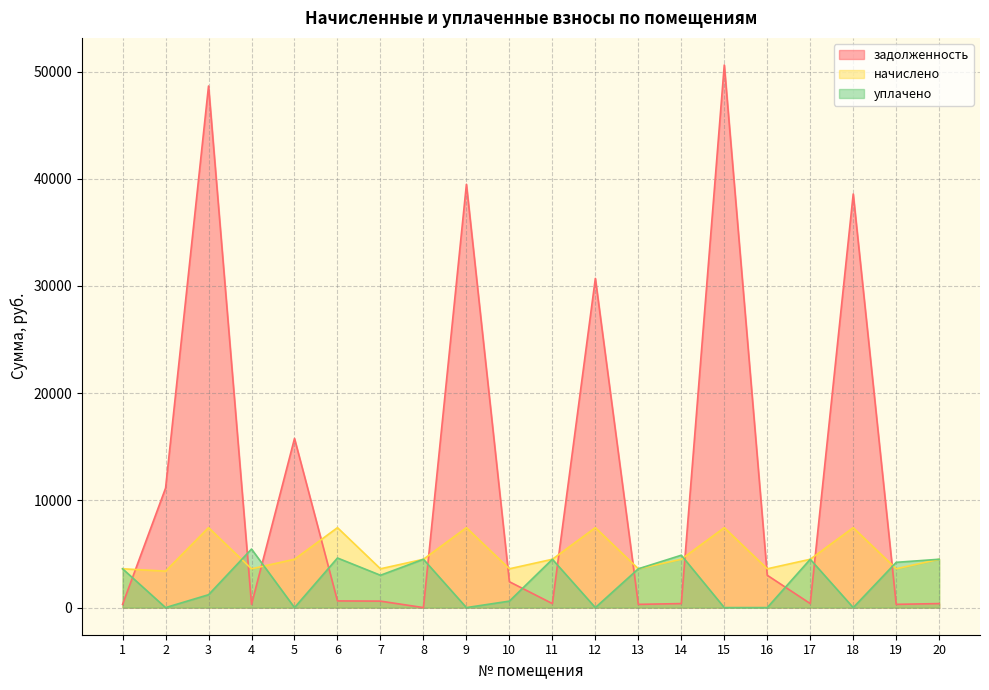

Is it true that начислено equals 5005.0 at 19?

False